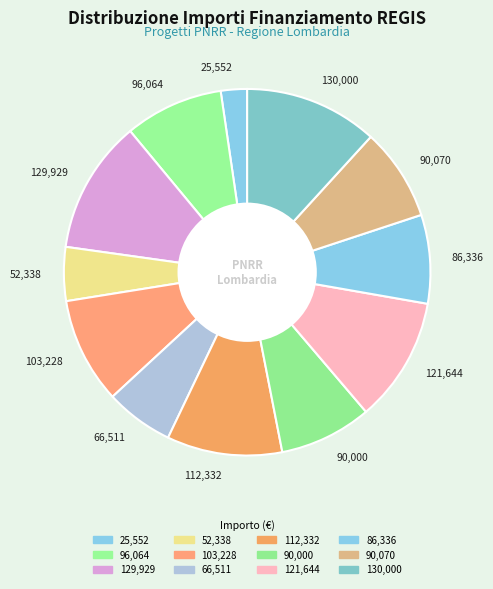

How many slices are in this pie chart?

12